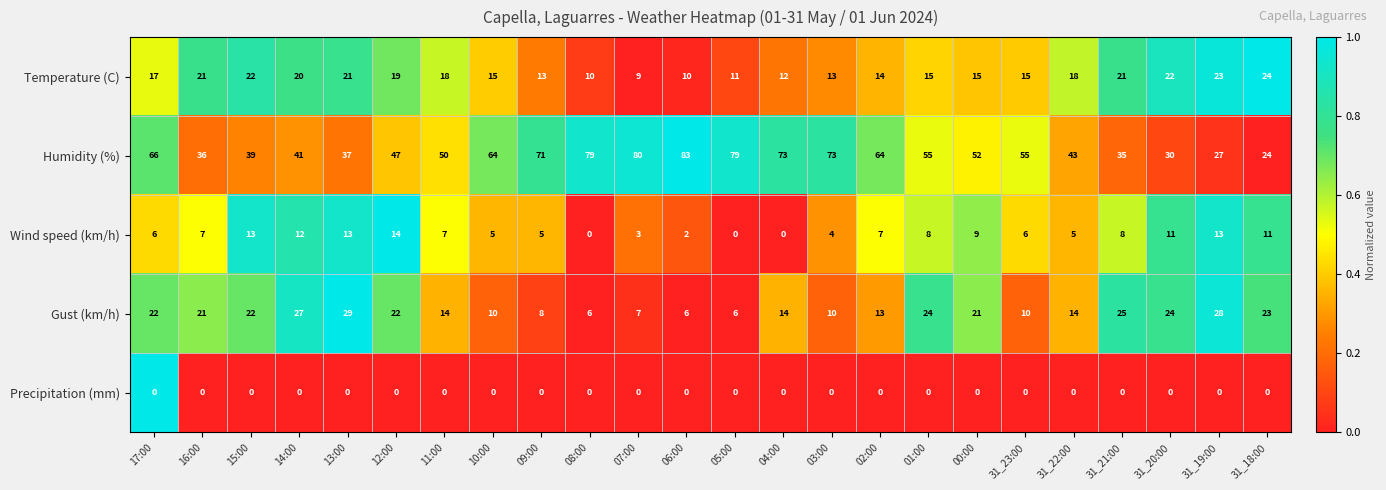

True or false: Temperature (C) has a value of 18 at 06:00.

False